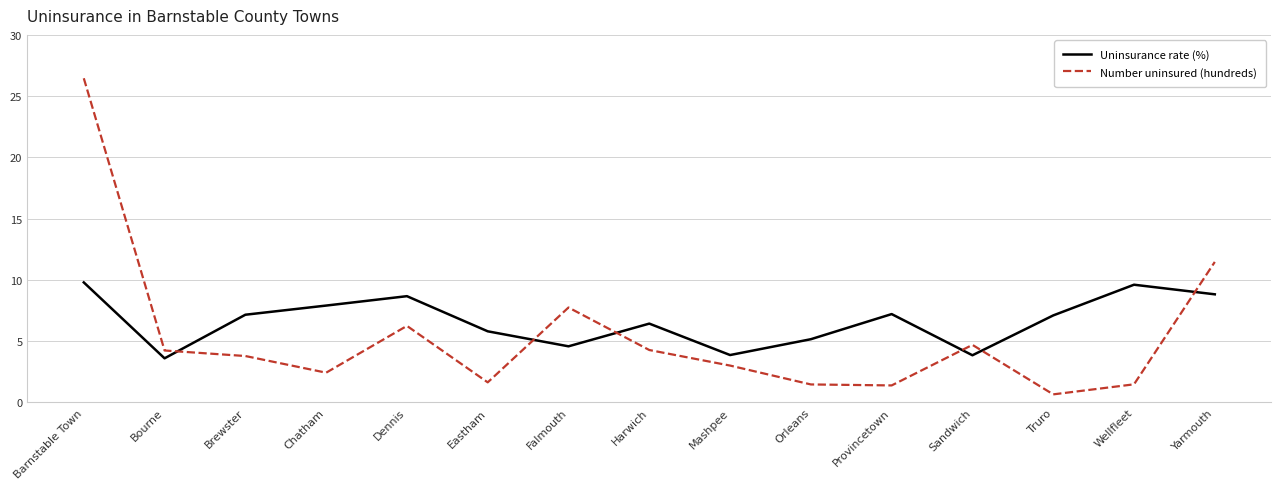

How many intersections are there between Uninsurance rate (%) and Number uninsured (hundreds)?

6